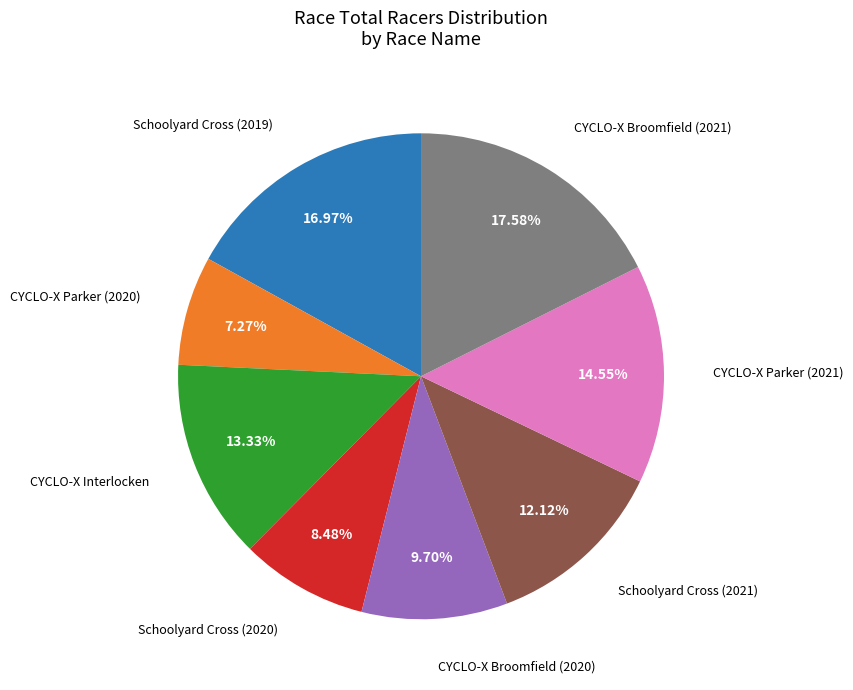

Count the number of slices in the pie.

8